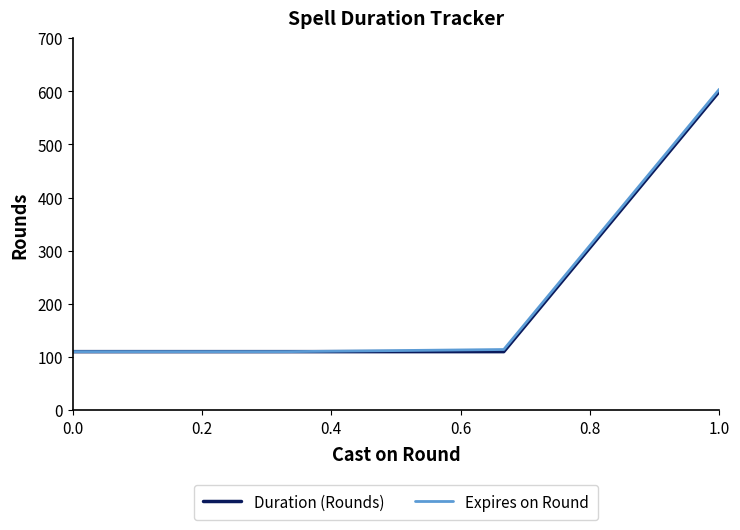

What is the maximum value shown in the chart?

604